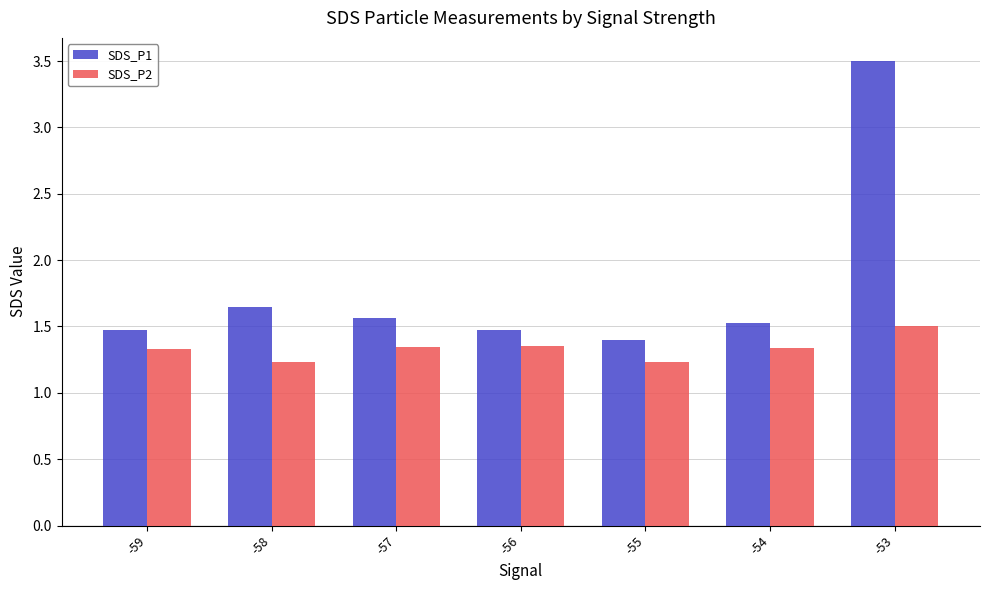

How many bars are there in each group?

2